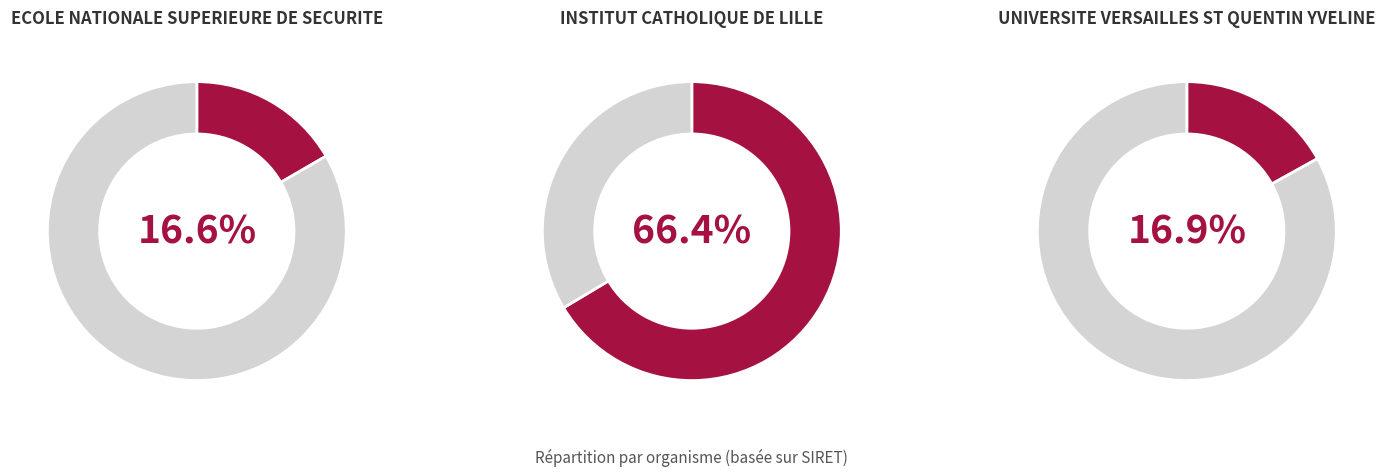

To the nearest percent, what is the difference between the ECOLE NATIONALE SUPERIEURE DE SECURITE and INSTITUT CATHOLIQUE DE LILLE slice percentages?

50%